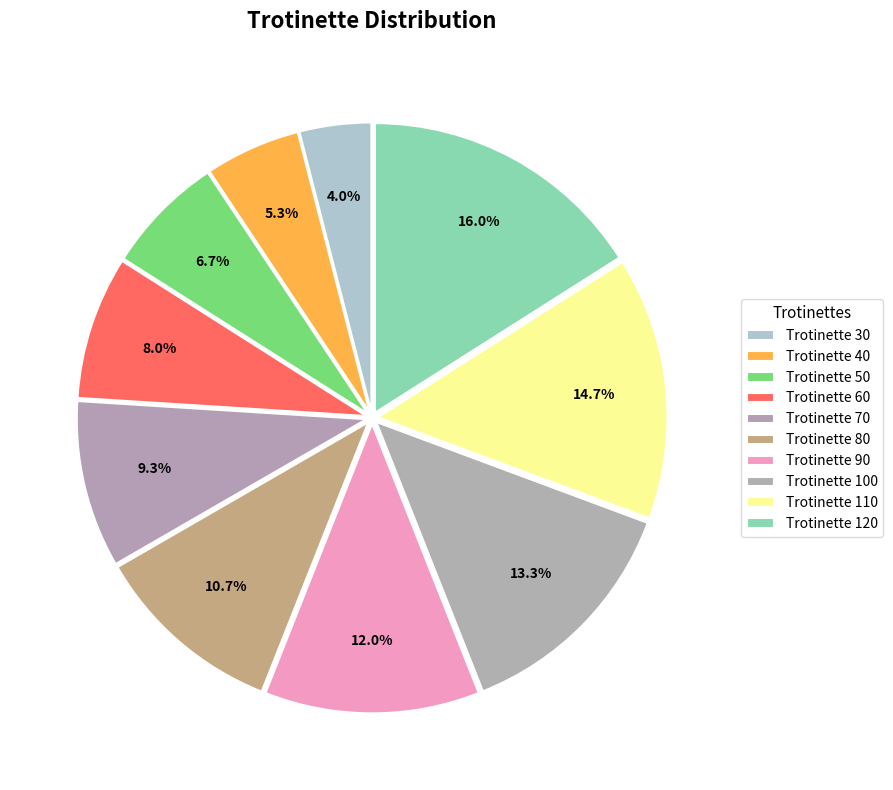

What is the ratio of the value at Trotinette 70 to the value at Trotinette 50?

1.4